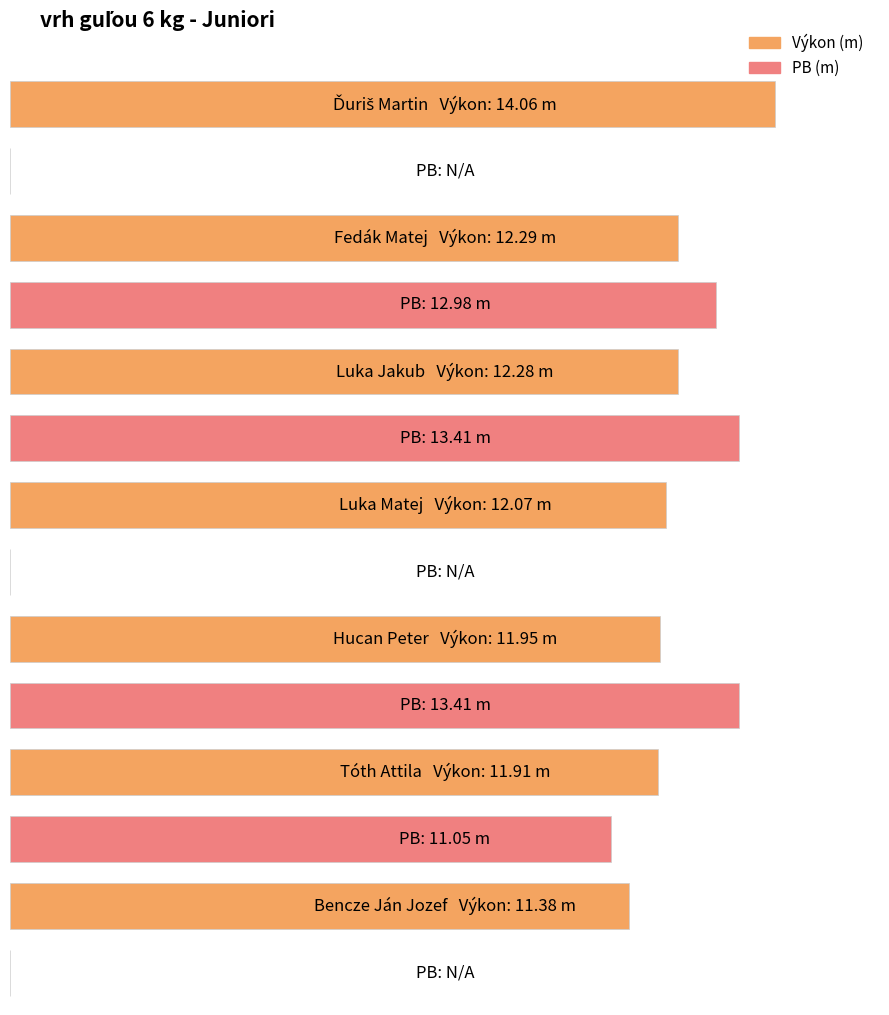

How many values in the Výkon series are below 12?

3